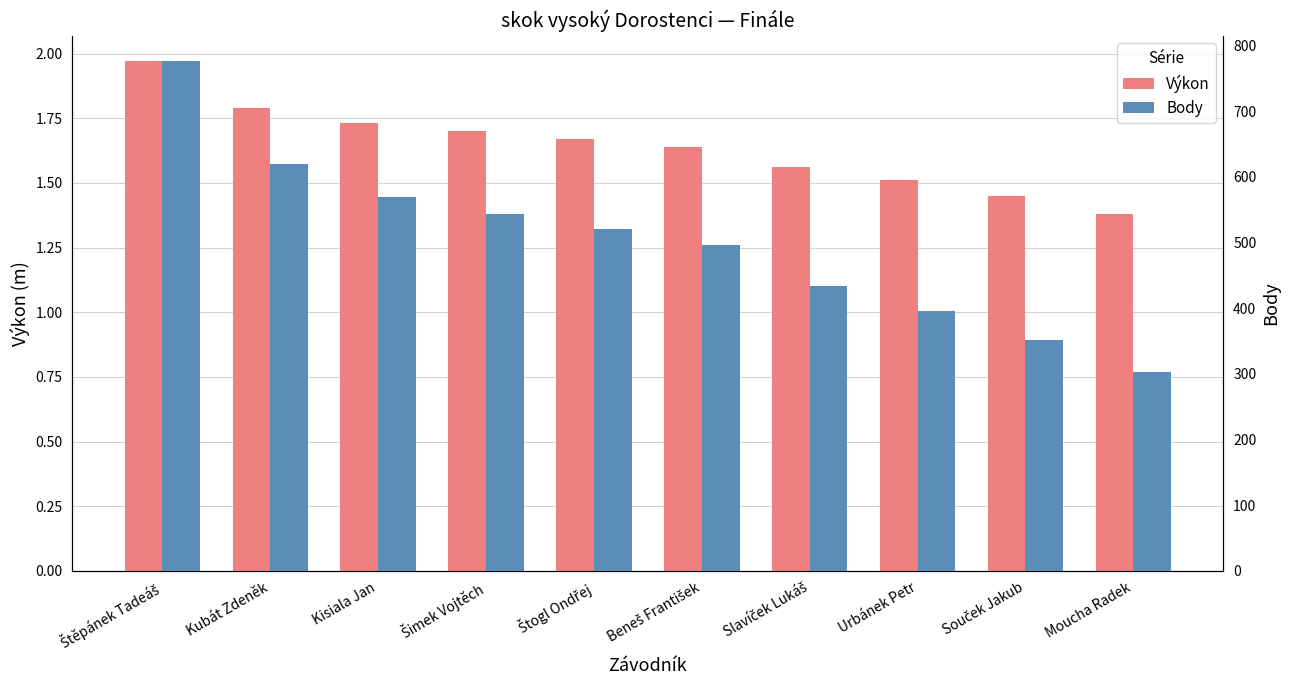

What are all the series names shown in the legend?

Výkon, Body